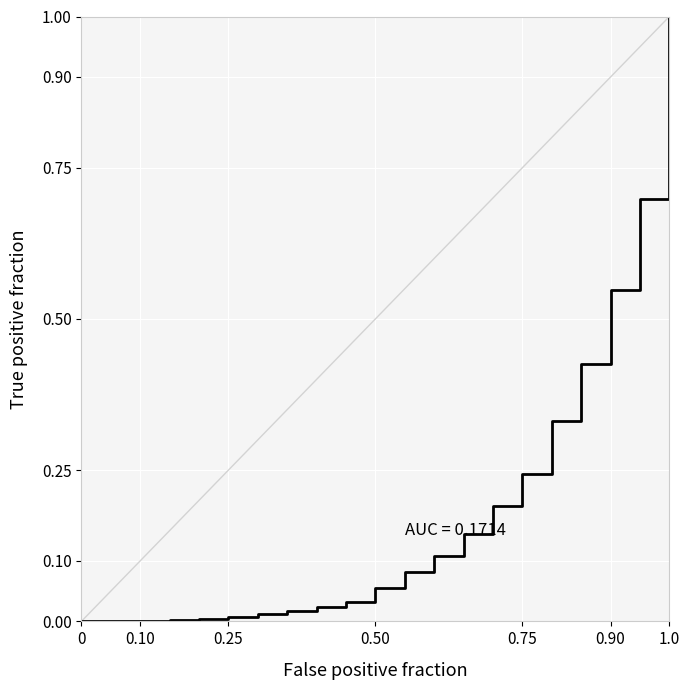

What is the difference between the maximum and minimum values?

1.0